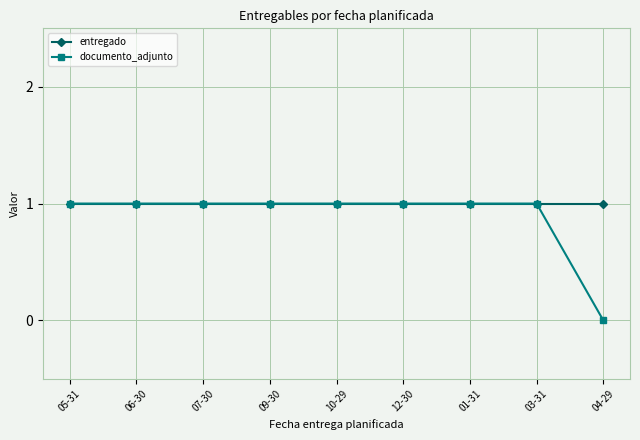

At how many categories does at least one series exceed 0?

9